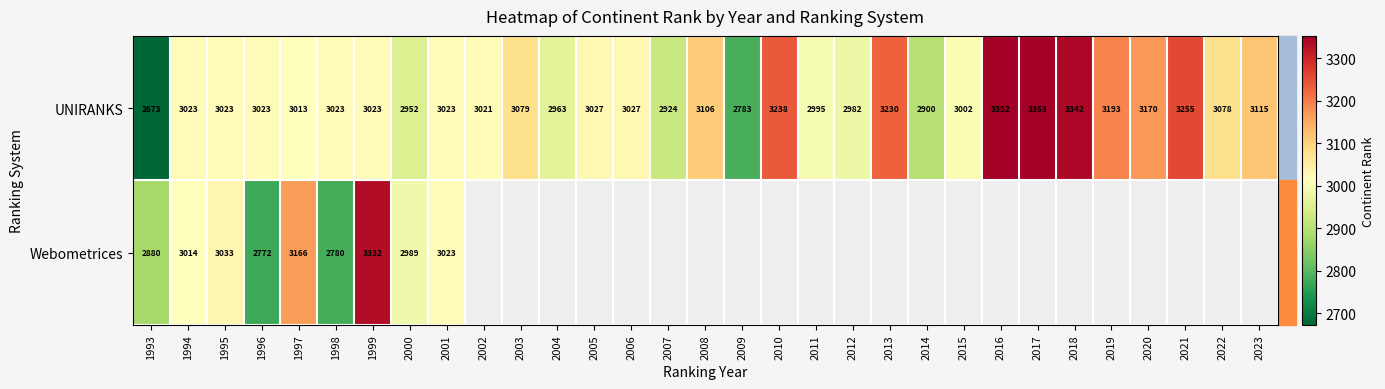

The value of UNIRANKS at 2017 is 3353. True or false?

True